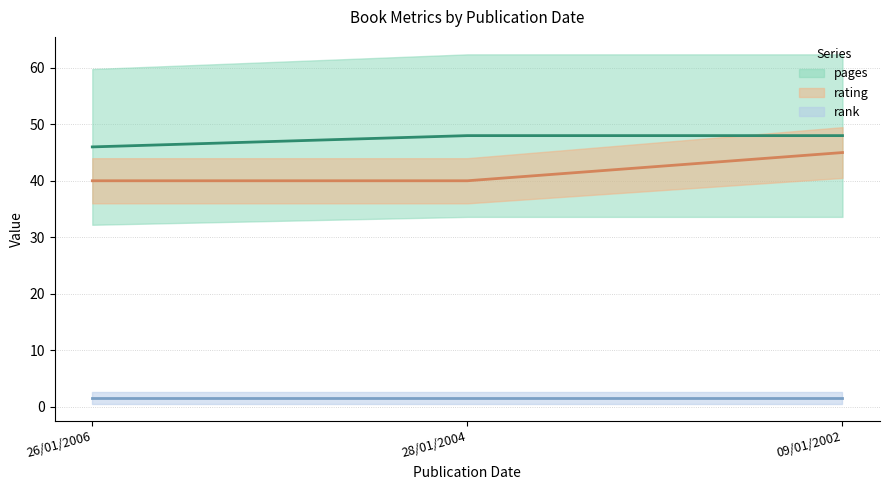

Is it true that pages equals 48 at 09/01/2002?

True